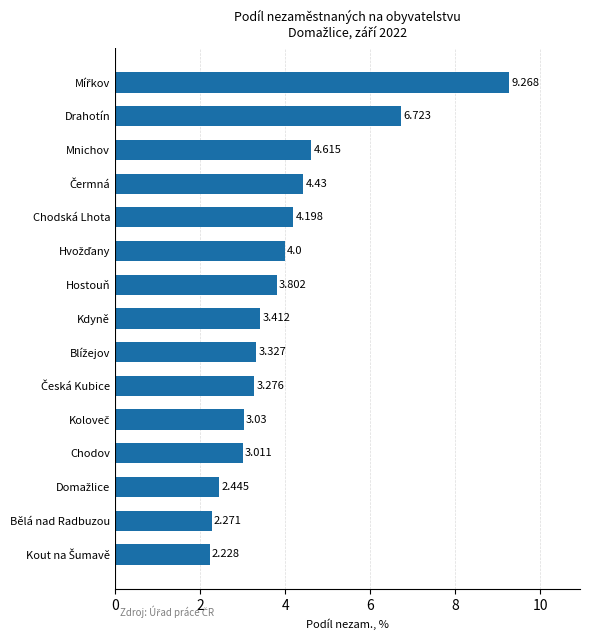

Does the chart contain stacked bars?

No